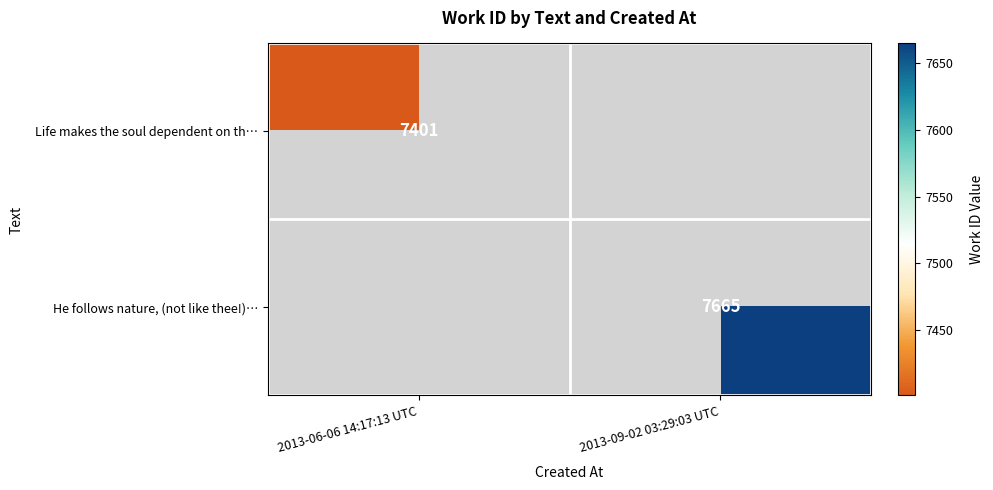

Is it true that He follows nature, (not like thee!)… equals 7665 at 2013-09-02 03:29:03 UTC?

True